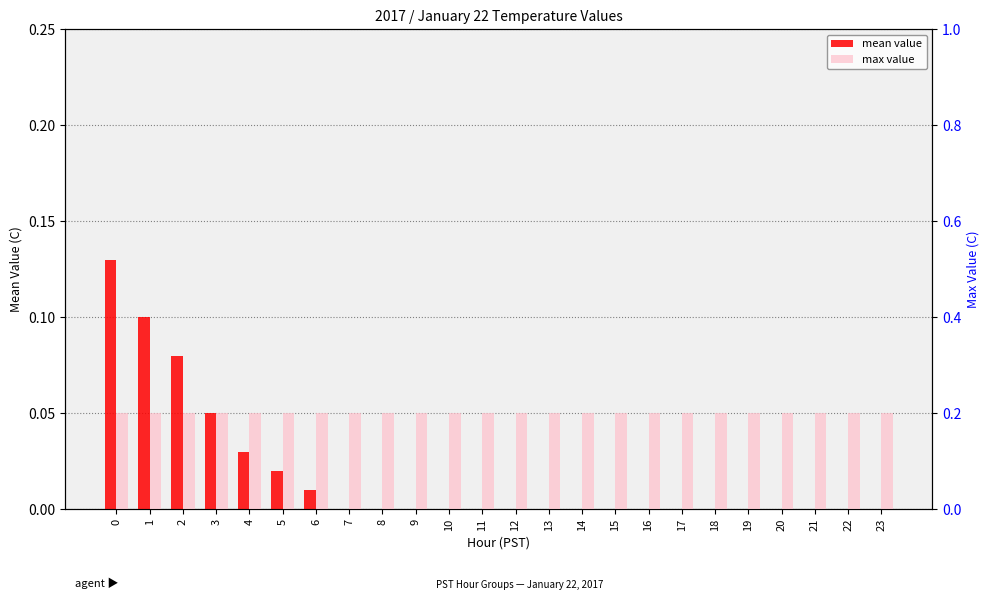

What is the lowest value of the max value series?

0.2